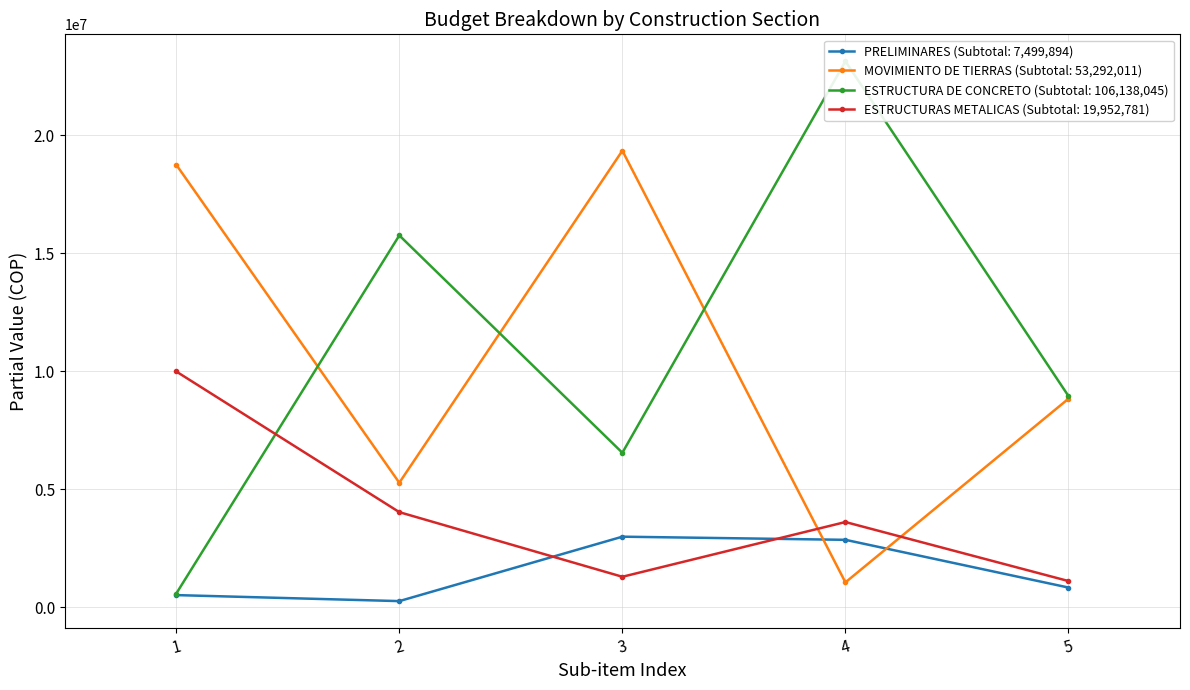

Which series ends up on top after the final intersection of ESTRUCTURAS METALICAS and MOVIMIENTO DE TIERRAS?

MOVIMIENTO DE TIERRAS